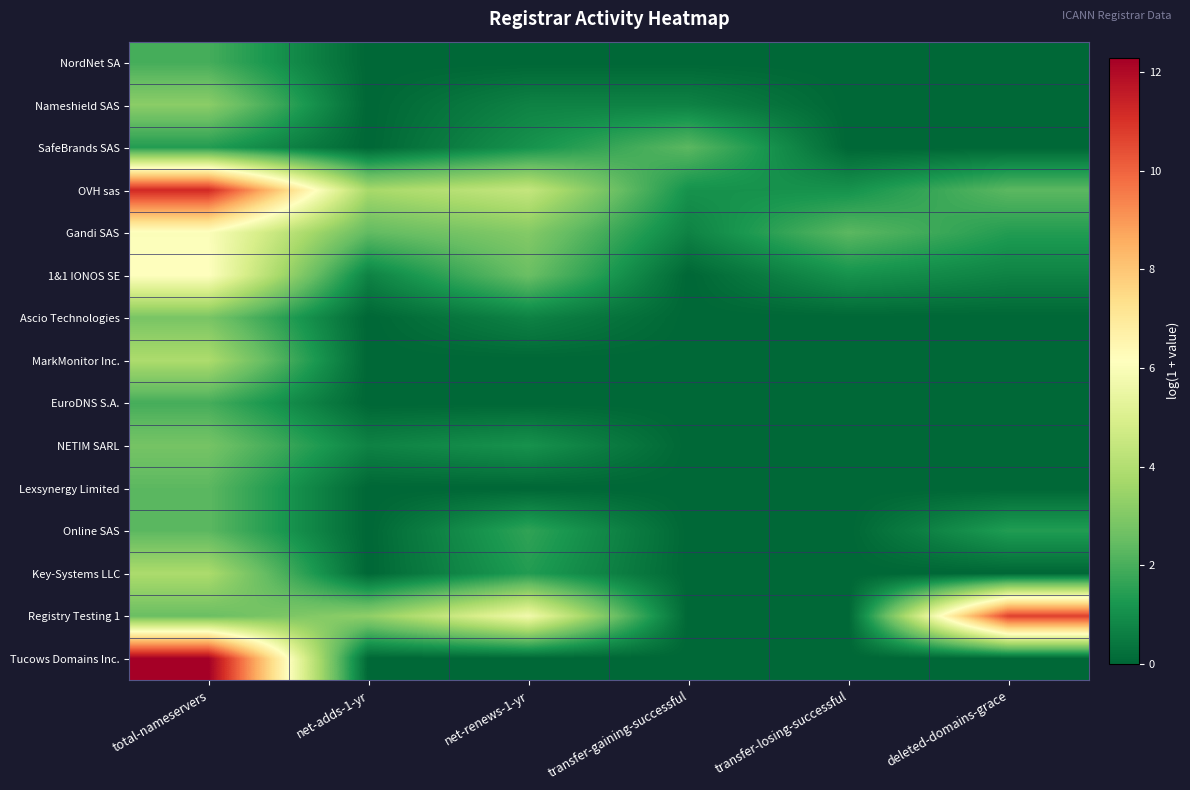

Which series has the widest spread of values?

Tucows Domains Inc.